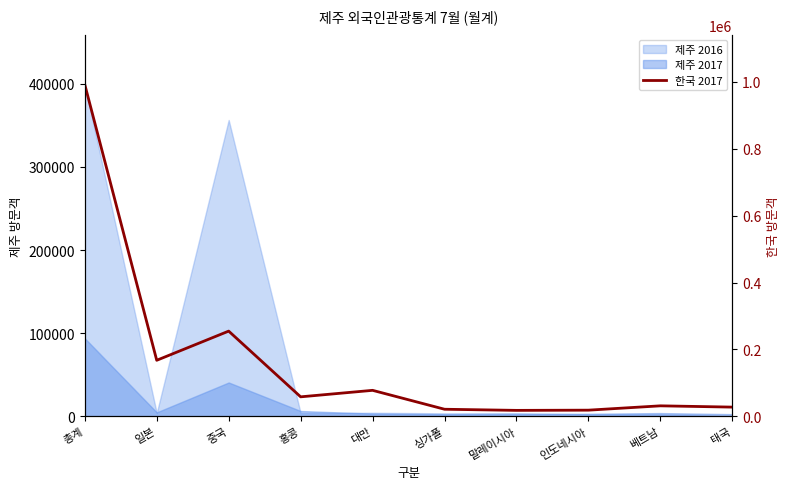

Reading right to left, what are all the values shown in this chart?

27860	31688	18760	18118	21482	77986	58590	254930	167785	991802